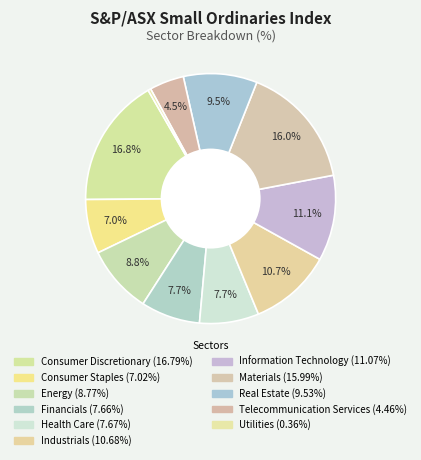

What portion of the pie excludes Telecommunication Services?

95.5%